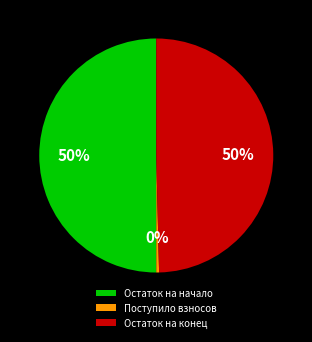

The Остаток на начало slice represents 50% of the pie. True or false?

True